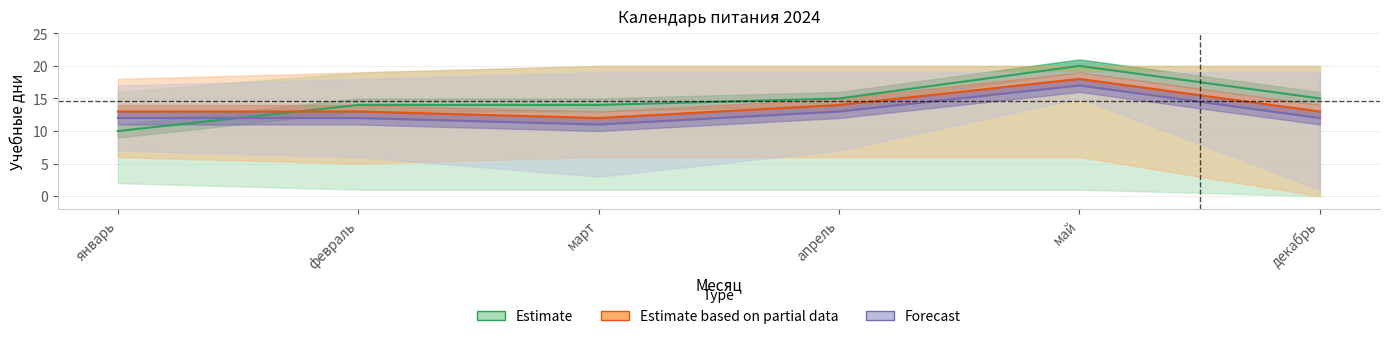

At which label does Forecast reach its peak?

май